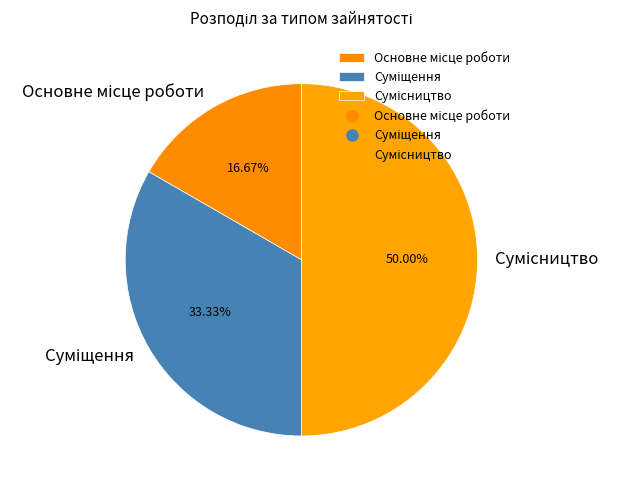

Count the number of slices in the pie.

3